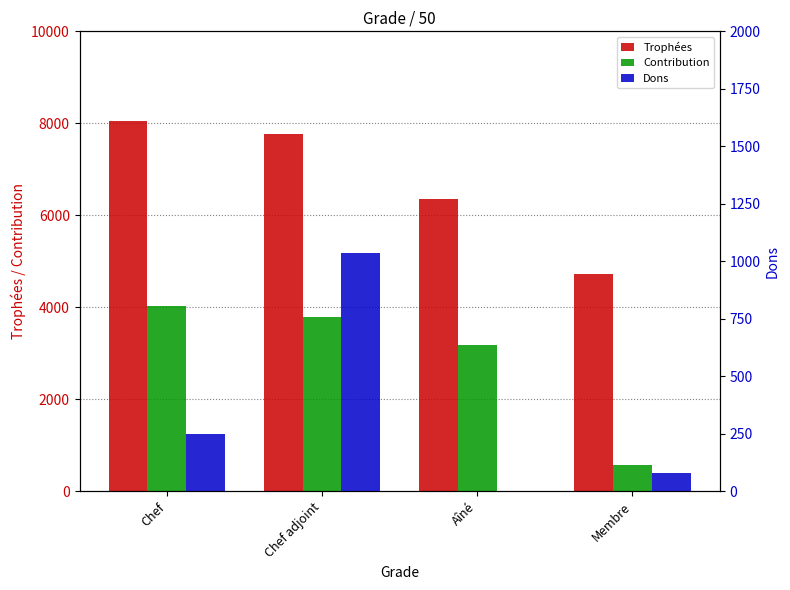

What is the sum of the Trophées values at Chef adjoint and Membre?

12490